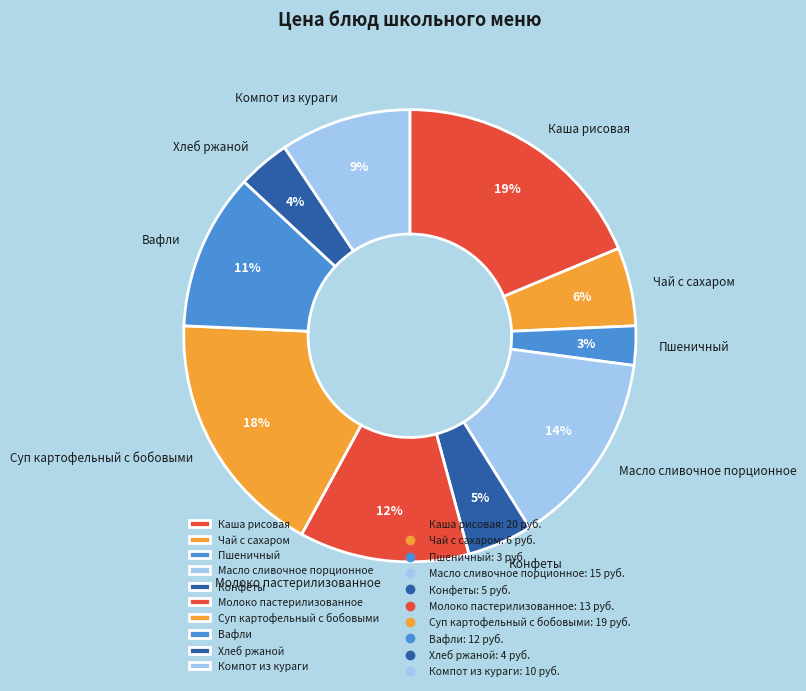

What percentage is the Чай с сахаром slice, to the nearest percent?

6%